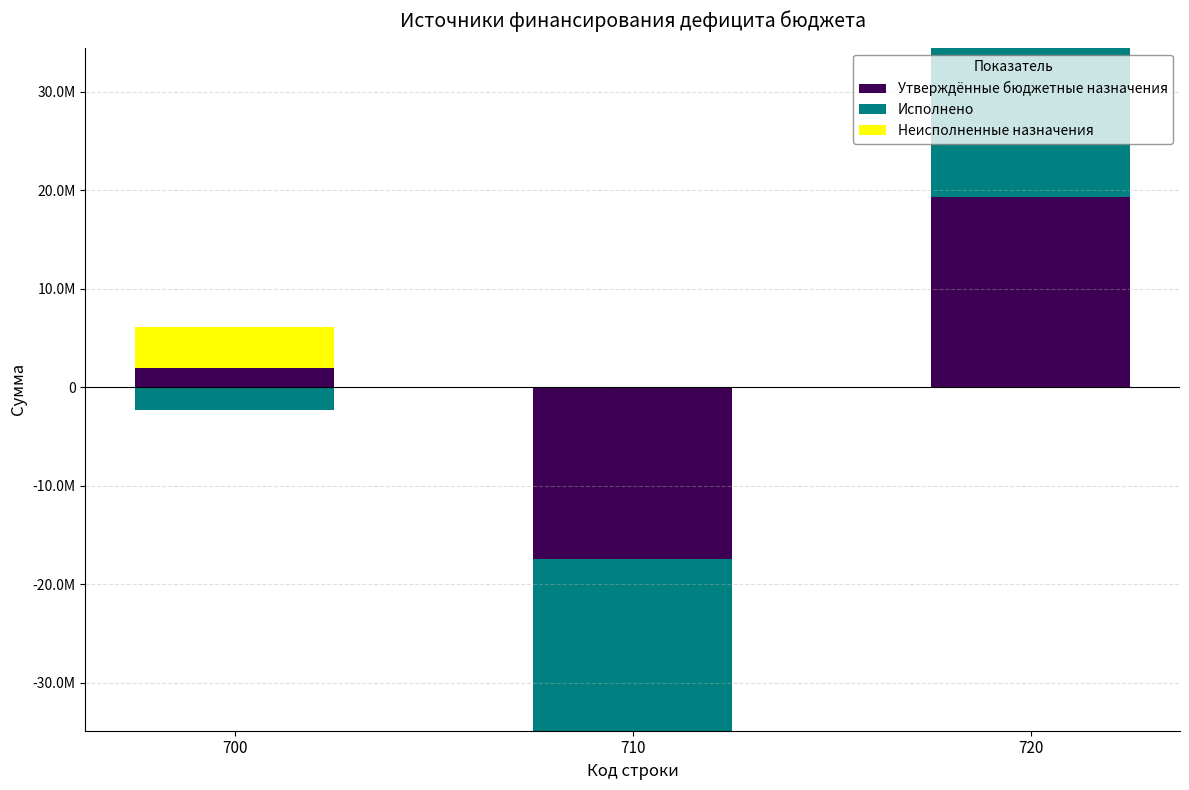

What is the difference between the maximum and minimum values in the Исполнено series?

15136230.7